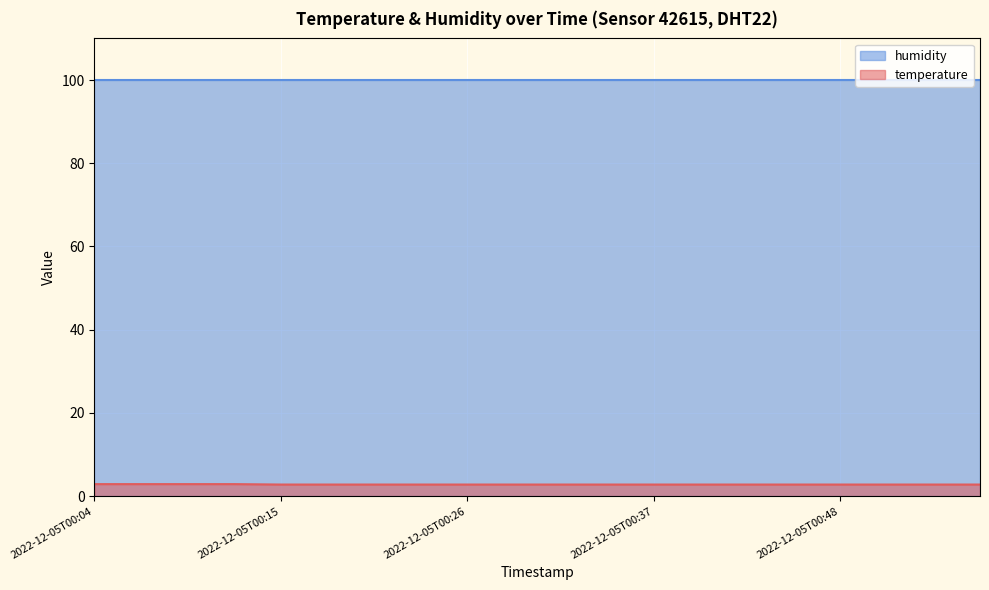

True or false: the data has more than 0 interior local peaks.

False